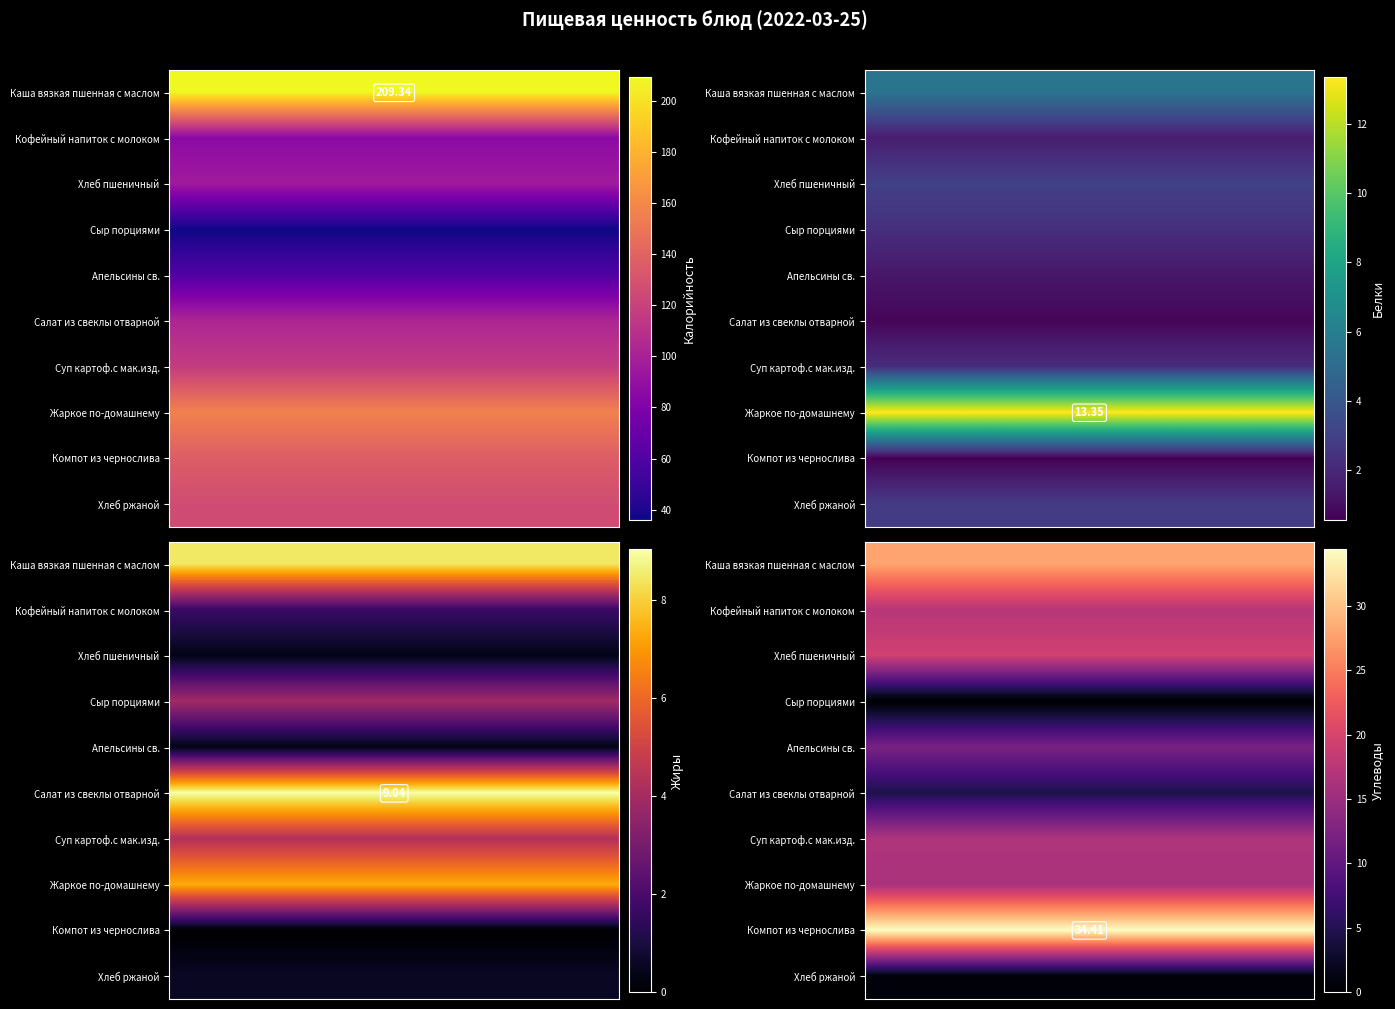

What is the spread (max minus min) of values at 4?

34.4